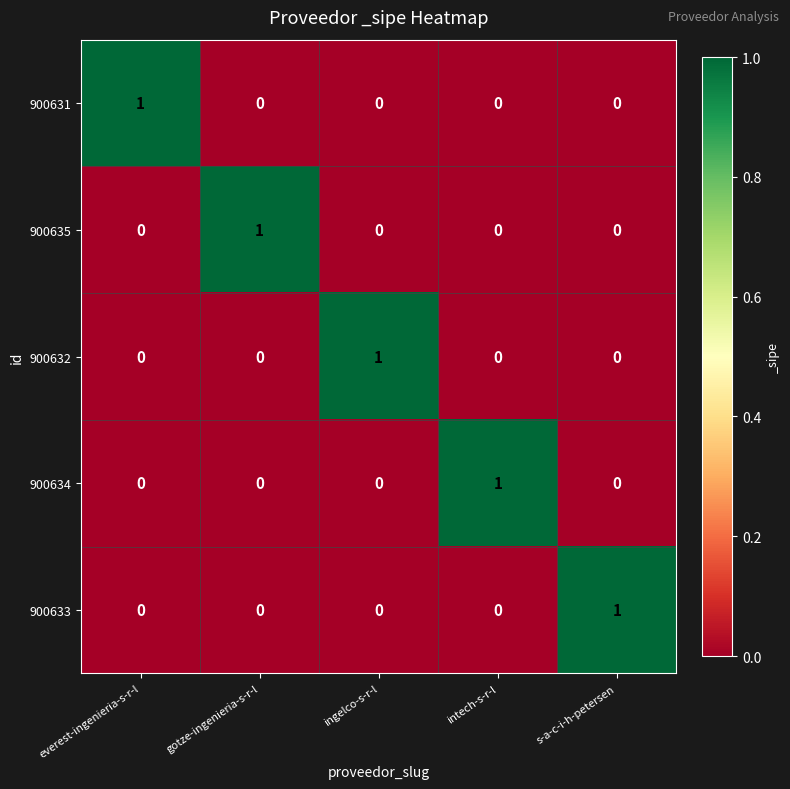

What is the total value across all series at gotze-ingenieria-s-r-l?

1